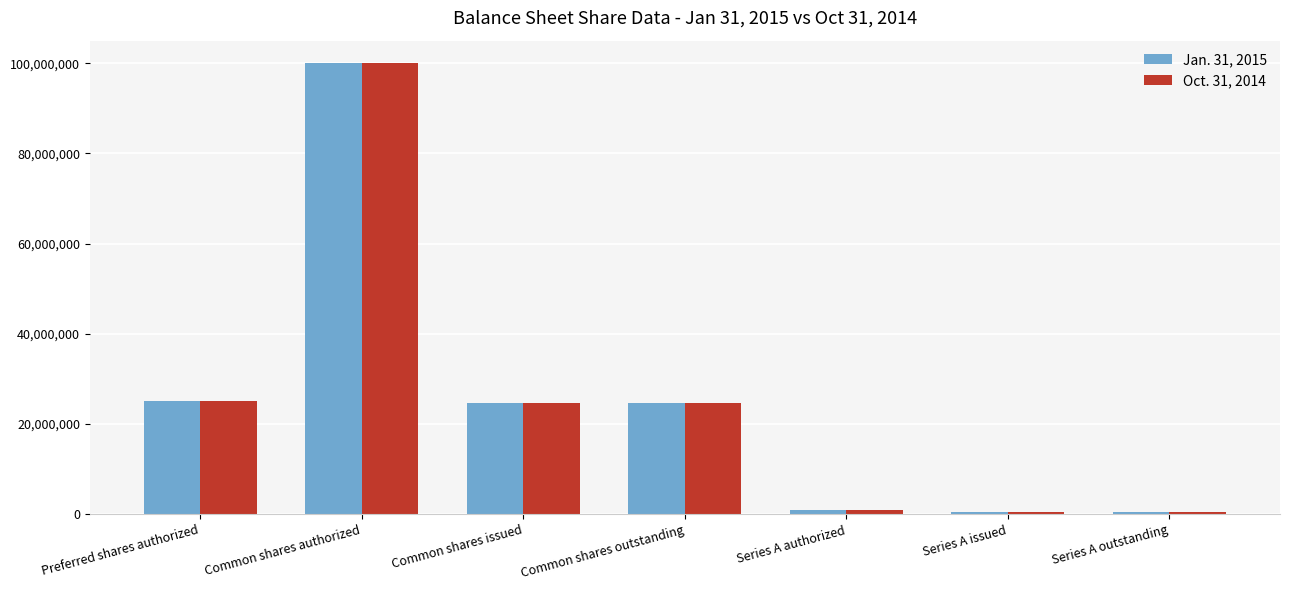

What is the label of the 7th bar from the right?

Preferred shares authorized